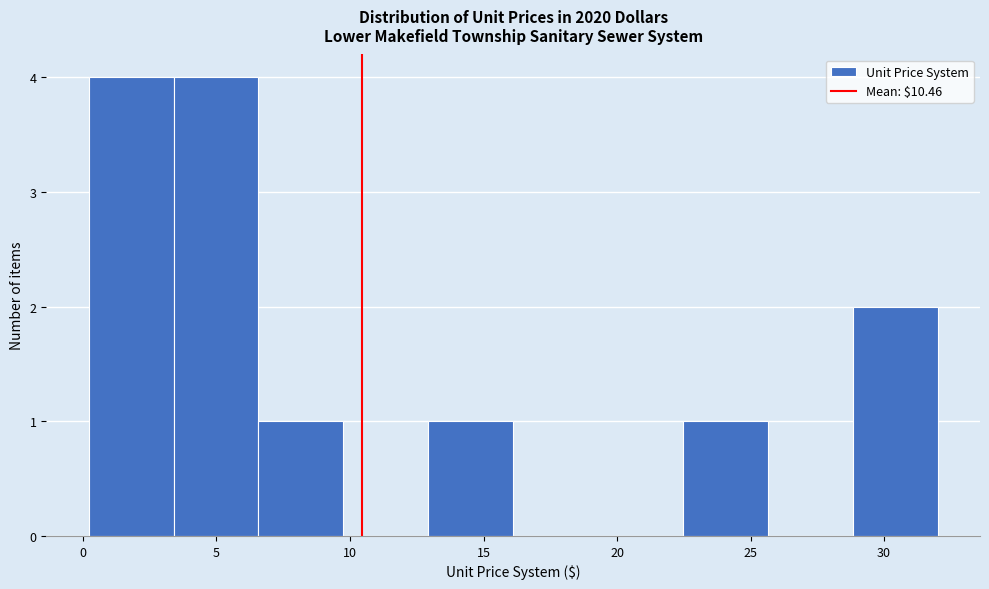

Reading left to right, transcribe this chart: for each bar, give the range it covers on the x-axis and its height. Neither the bar edges nor the heights are printed on the chart, so give them approximately, as read against the axes.

0.0 to 3.5: 4
3.5 to 6.5: 4
6.5 to 10.0: 1
10.0 to 13.0: 0
13.0 to 16.0: 1
16.0 to 19.5: 0
19.5 to 22.5: 0
22.5 to 25.5: 1
25.5 to 29.0: 0
29.0 to 32.0: 2